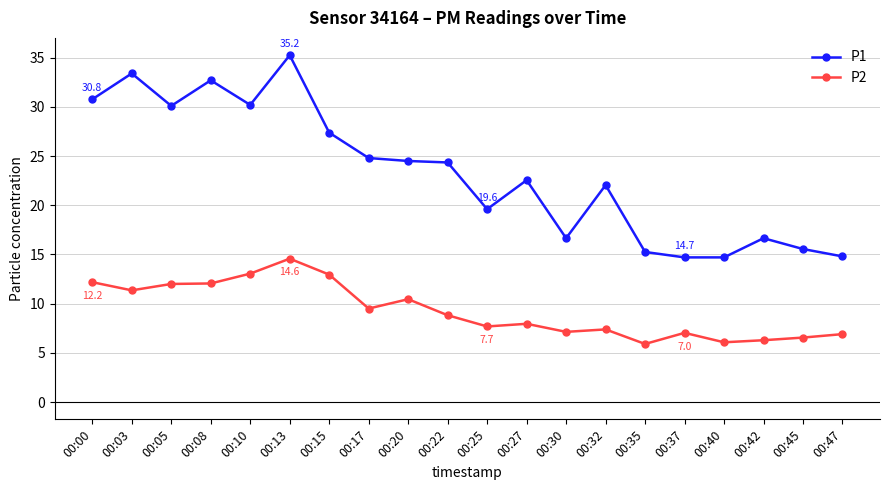

What is the average value of the P2 series?

9.3